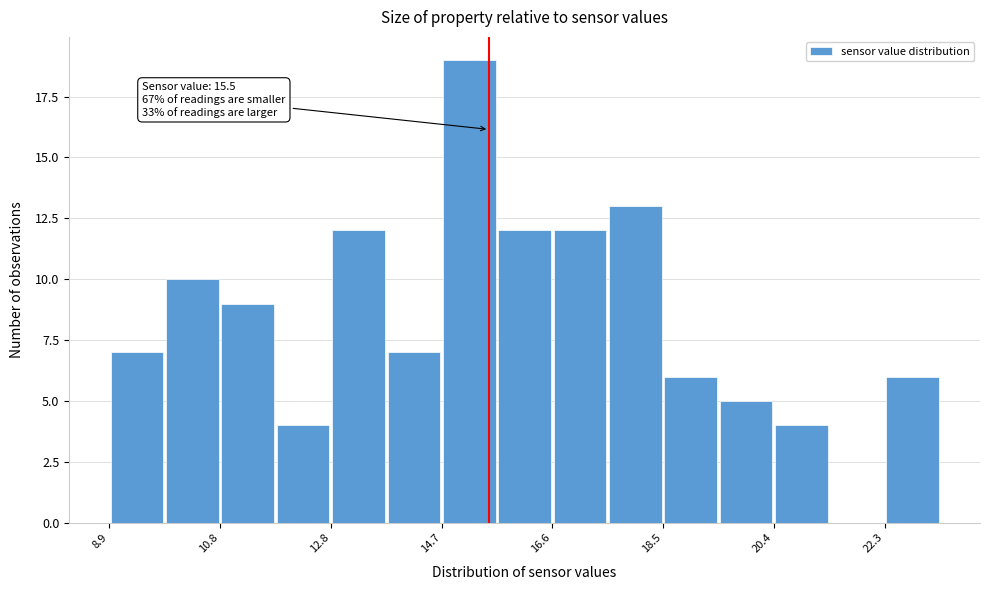

Over which range of the x-axis is the bar tallest?

14.6 to 15.6